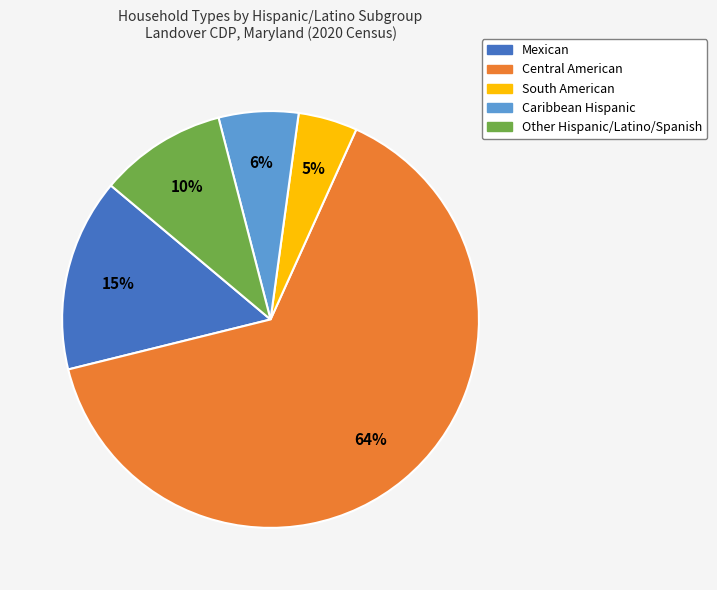

Which category accounts for the majority?

Central American